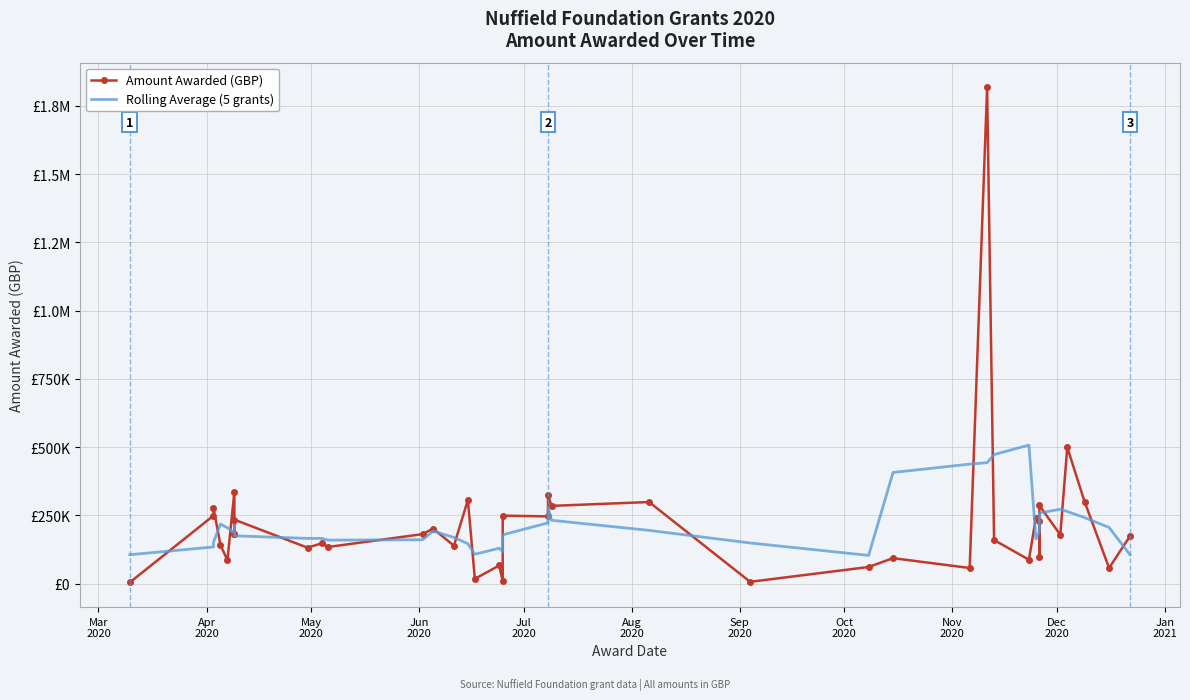

List the series in order of their peak value, highest first.

Amount Awarded (GBP), Rolling Average (5 grants)